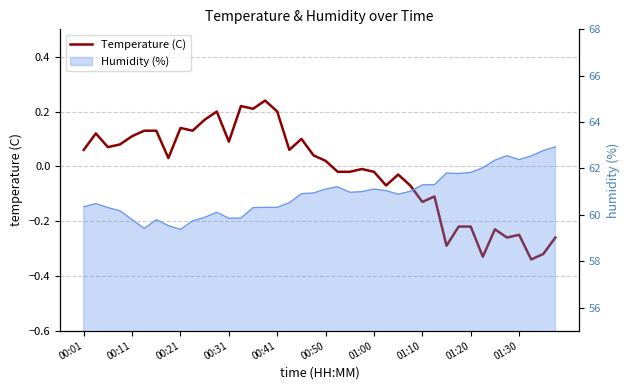

Reading left to right, transcribe all the data shown in this chart.

0.1	0.1	0.1	0.1	0.1	0.1	0.1	0.0	0.1	0.1	0.2	0.2	0.1	0.2	0.2	0.2	0.2	0.1	0.1	0.0	0.0	-0.0	-0.0	-0.0	-0.0	-0.1	-0.0	-0.1	-0.1	-0.1	-0.3	-0.2	-0.2	-0.3	-0.2	-0.3	-0.2	-0.3	-0.3	-0.3